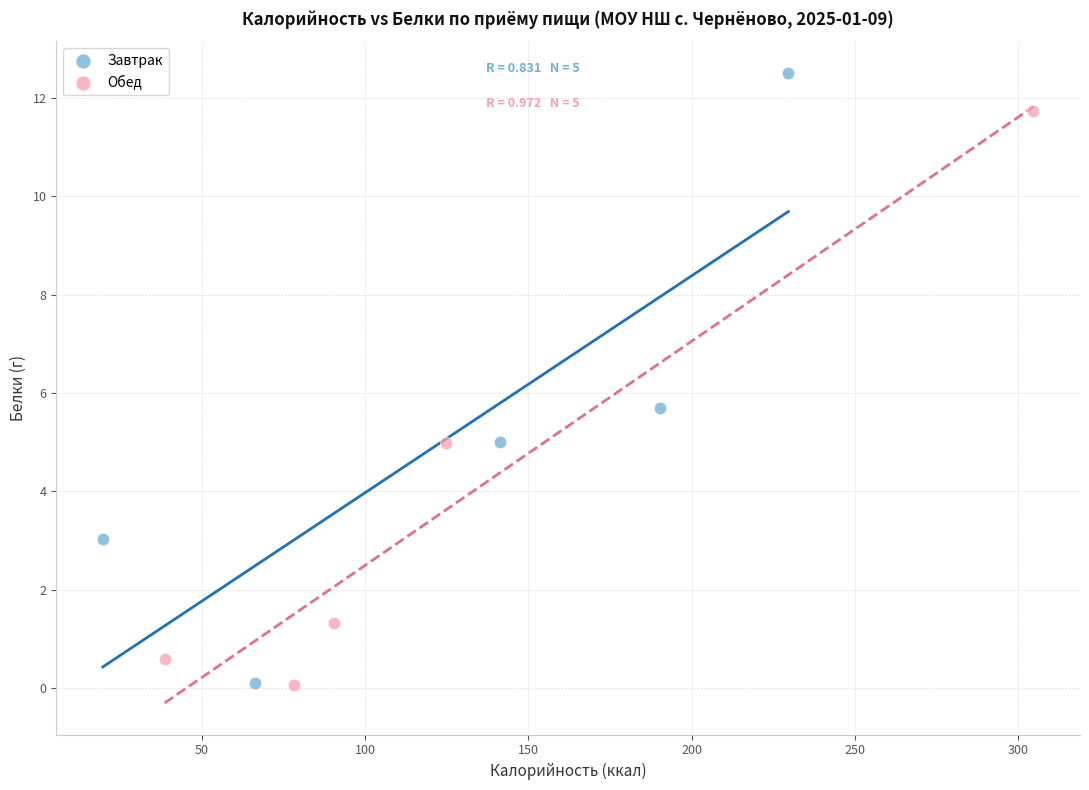

Which series reaches the maximum Y coordinate?

Завтрак